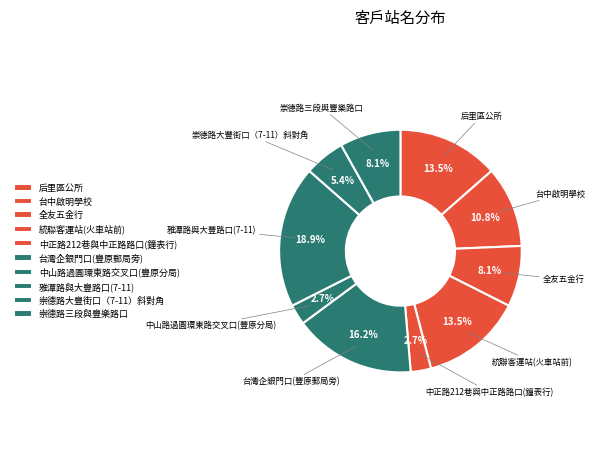

To the nearest percent, what is the average slice percentage?

10%